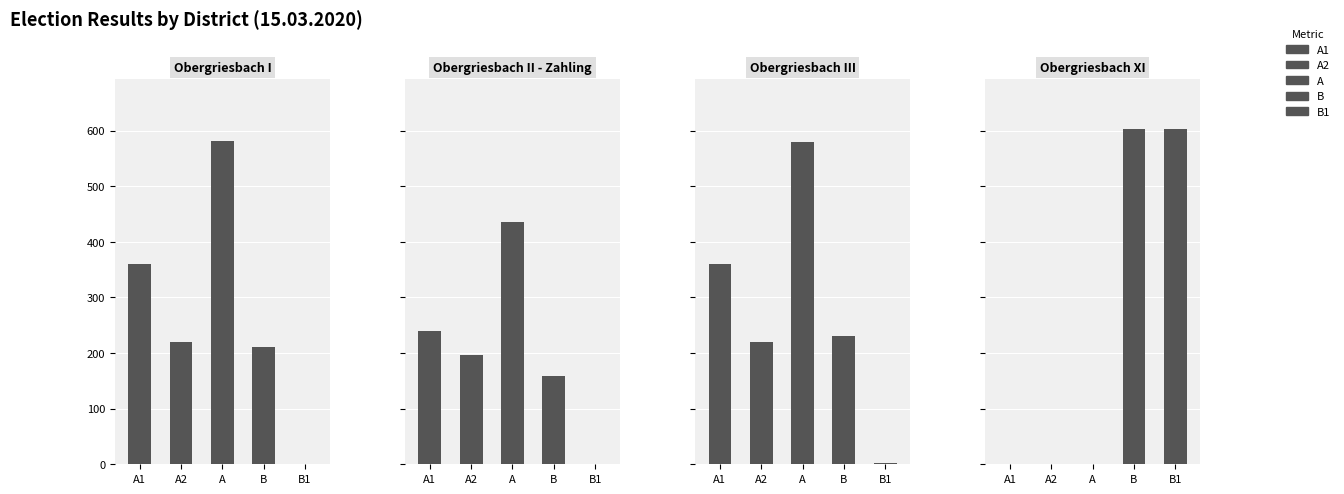

What is the label of the 4th bar from the right?

Obergriesbach I